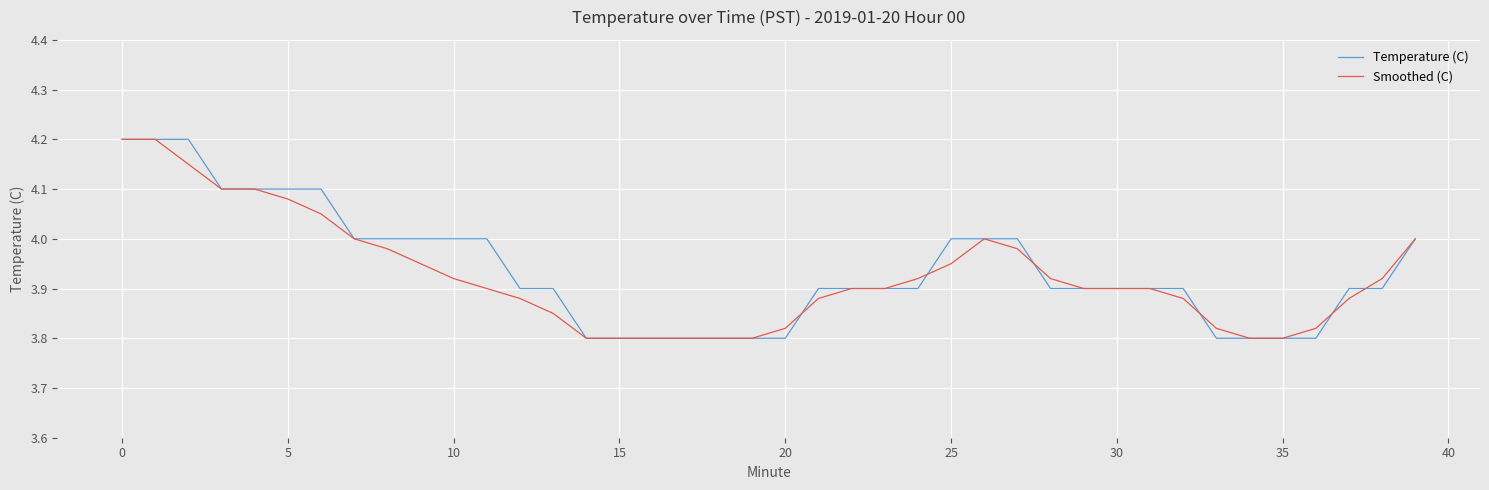

Does the chart have visible grid lines?

Yes